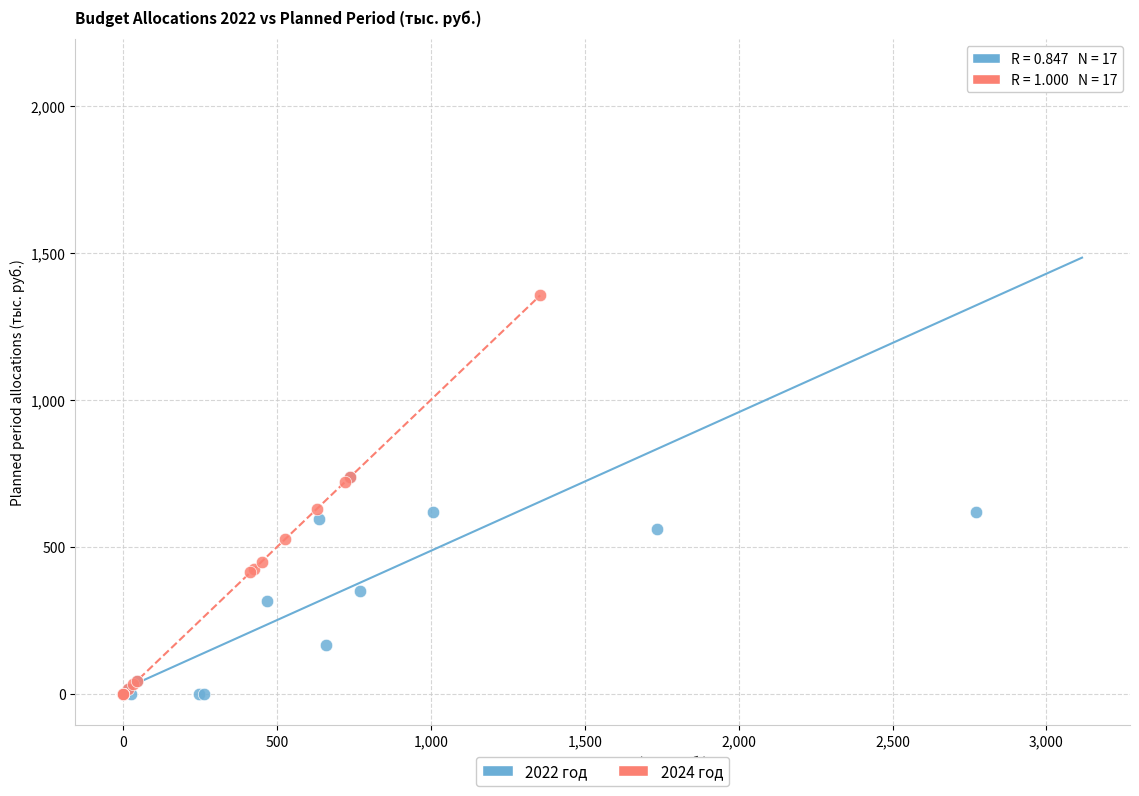

Which series reaches the maximum Y coordinate?

2022 год